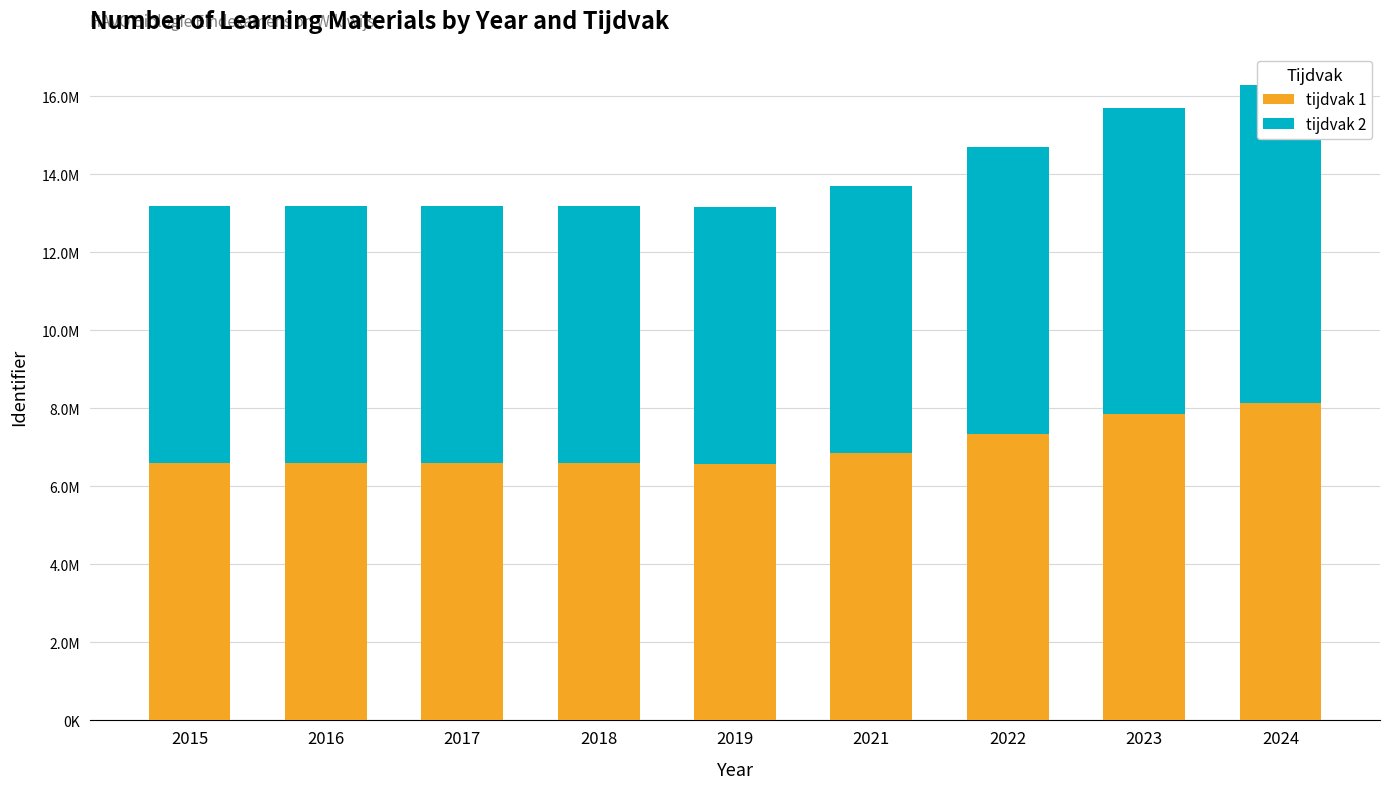

What is the difference between the highest and lowest values at 2019?

2